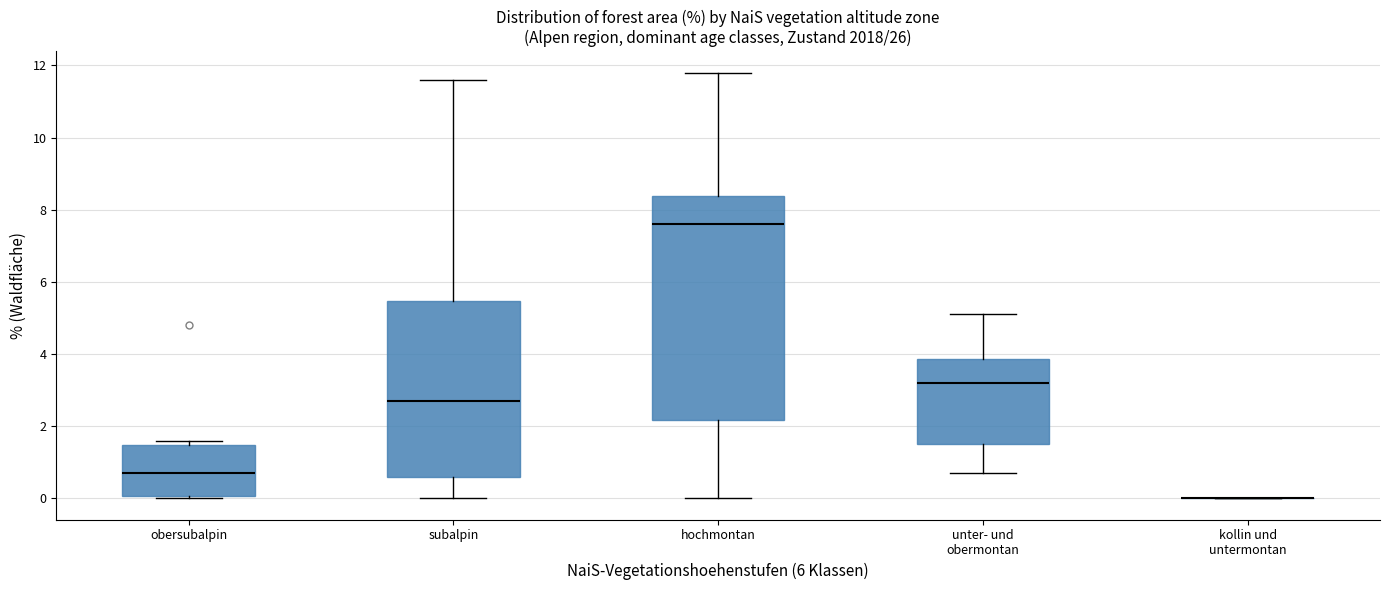

Where is the upper edge of the box for hochmontan on the y-axis? The values are not printed on the chart, so give them approximately, as read against the axis.

8.4